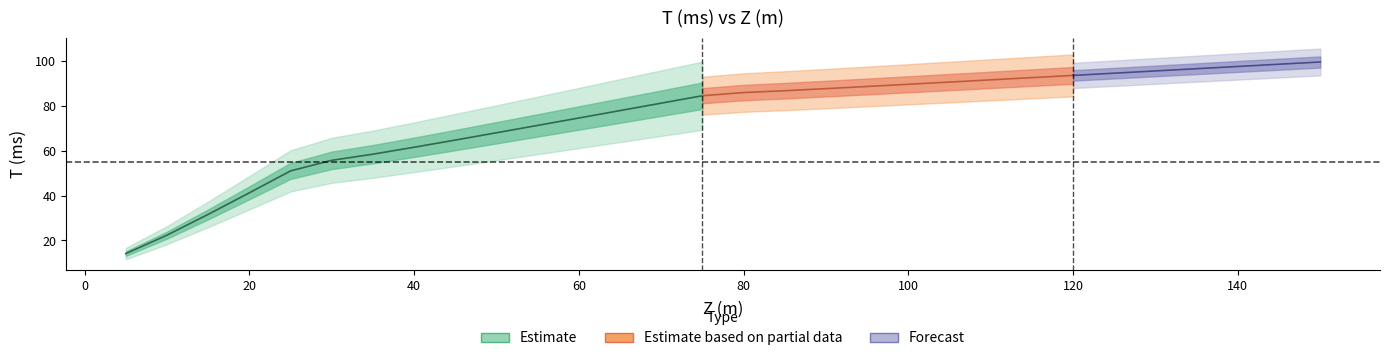

What is the smallest value displayed?

14.1